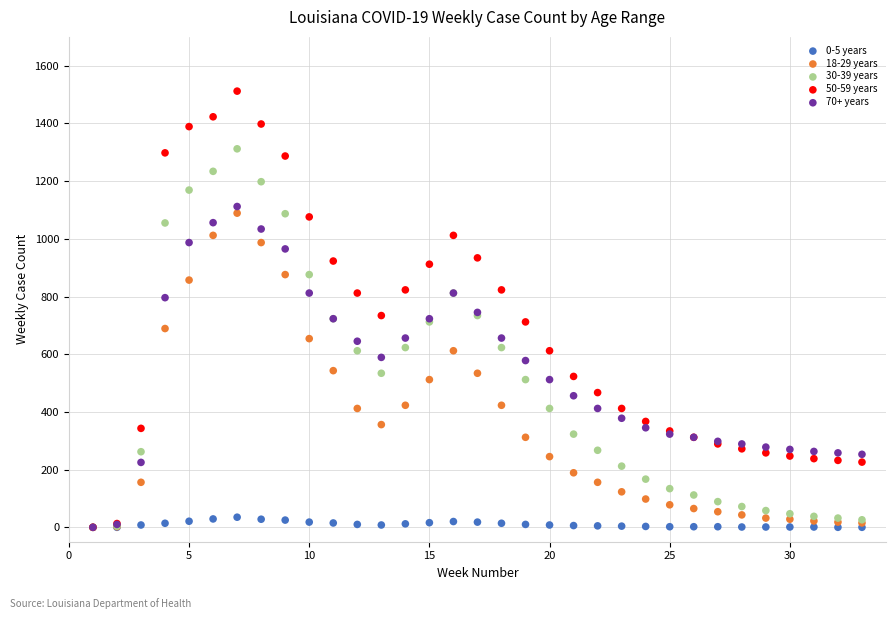

Which series has the largest Y range (max minus min)?

50-59 years